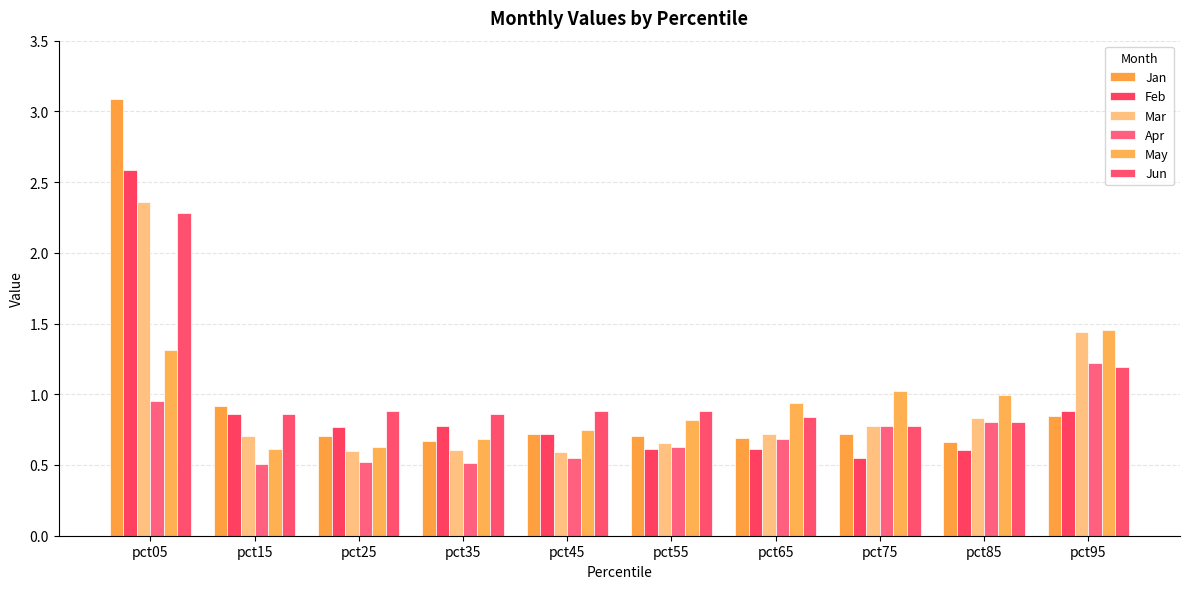

Which series has the largest total across all categories?

Jun